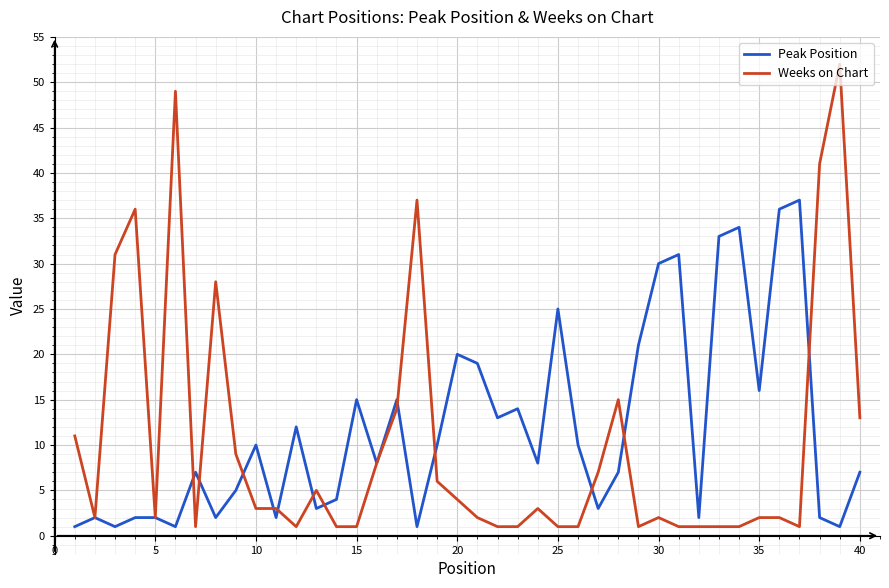

Rank the series by their maximum value, from lowest to highest.

Peak Position, Weeks on Chart